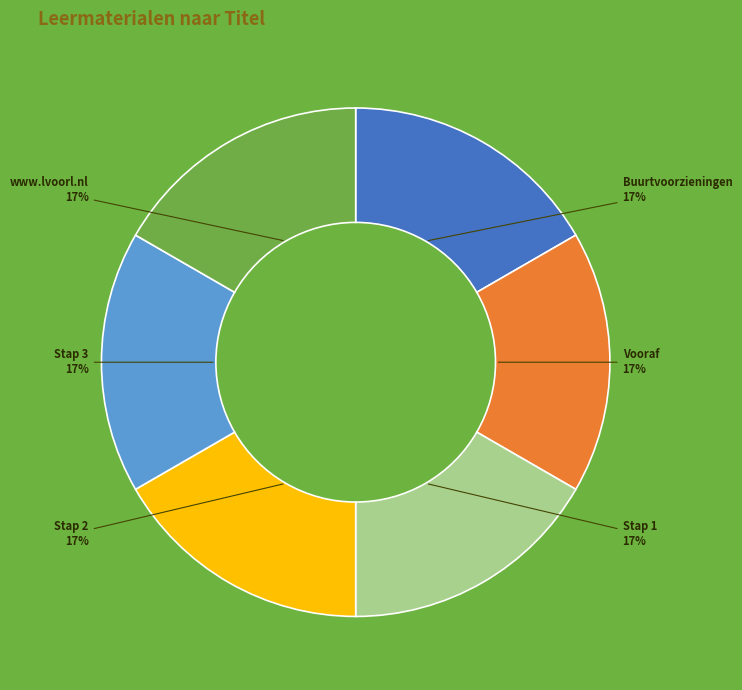

To the nearest percent, what is the average slice percentage?

17%